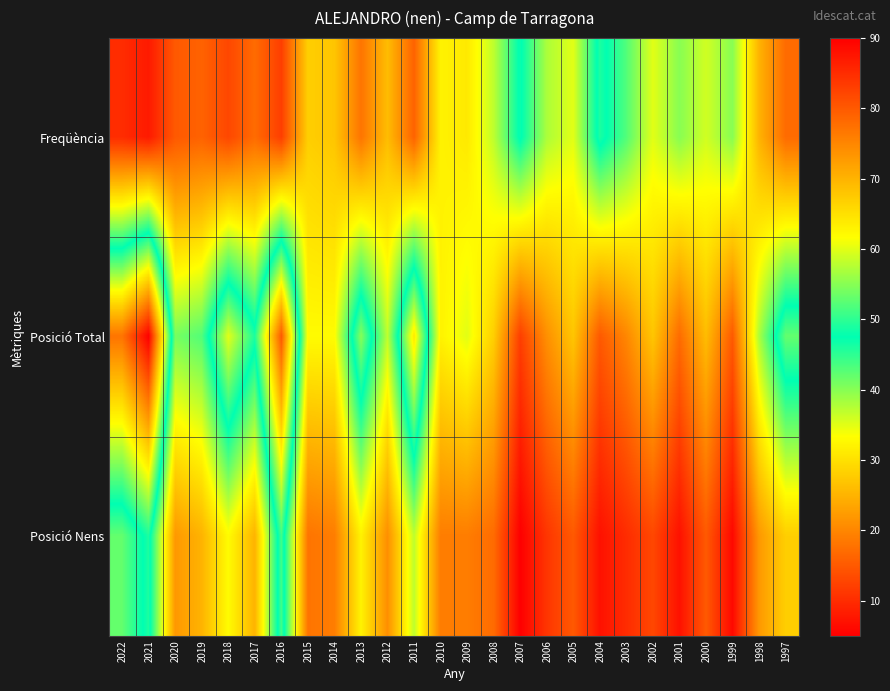

Reading left to right, transcribe all the data shown in this chart.

Freqüència: 2022=10	2021=8	2020=15	2019=16	2018=13	2017=17	2016=12	2015=28	2014=27	2013=18	2012=26	2011=16	2010=32	2009=31	2008=37	2007=48	2006=38	2005=35	2004=49	2003=43	2002=35	2001=40	2000=36	1999=40	1998=25	1997=17
Posició Total: 2022=77	2021=90	2020=41	2019=43	2018=60	2017=49	2016=80	2015=33	2014=33	2013=55	2012=37	2011=64	2010=32	2009=35	2008=28	2007=12	2006=21	2005=27	2004=15	2003=20	2002=27	2001=17	2000=26	1999=15	1998=38	1997=53
Posició Nens: 2022=42	2021=49	2020=22	2019=25	2018=33	2017=25	2016=51	2015=18	2014=19	2013=32	2012=21	2011=37	2010=19	2009=19	2008=17	2007=5	2006=11	2005=15	2004=7	2003=10	2002=13	2001=7	2000=15	1999=6	1998=22	1997=28